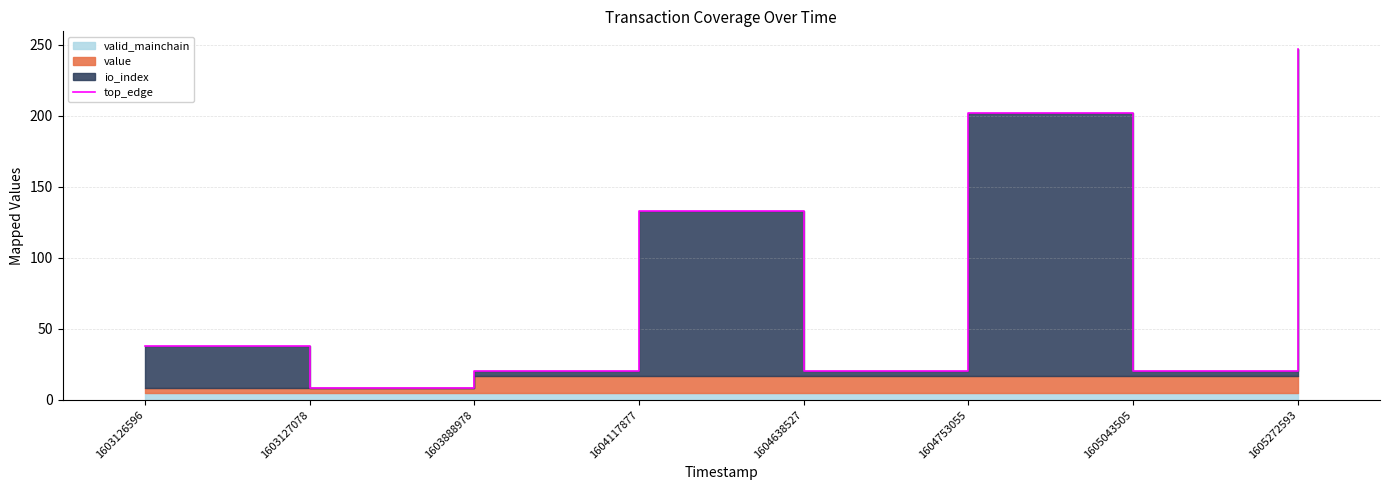

Approximately how many times larger is the value at 1604638527 compared to 1604117877?

0.2